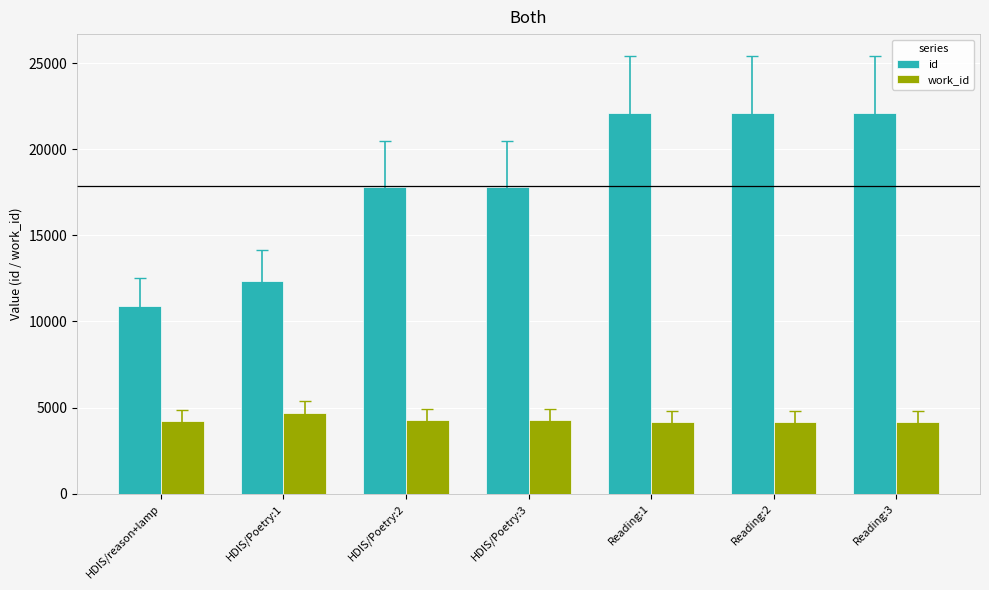

At HDIS/reason+lamp, list the series in order from smallest to largest.

work_id, id